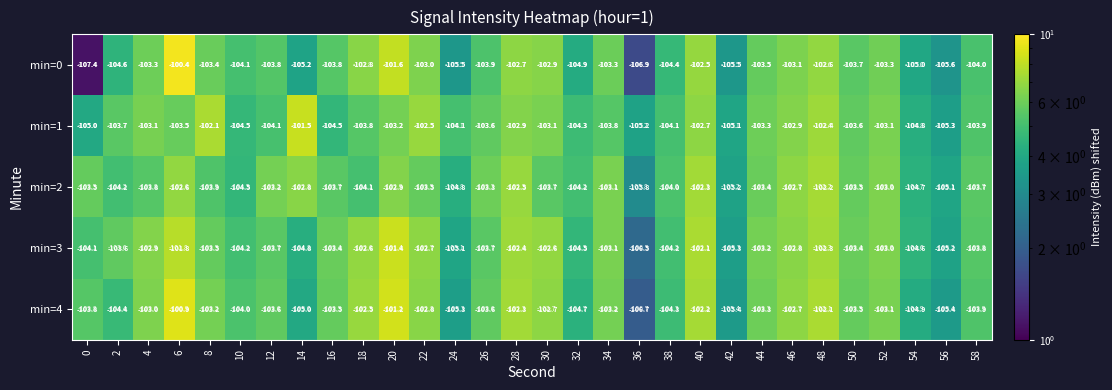

The min=1 series shows -38.9 at 6. True or false?

False